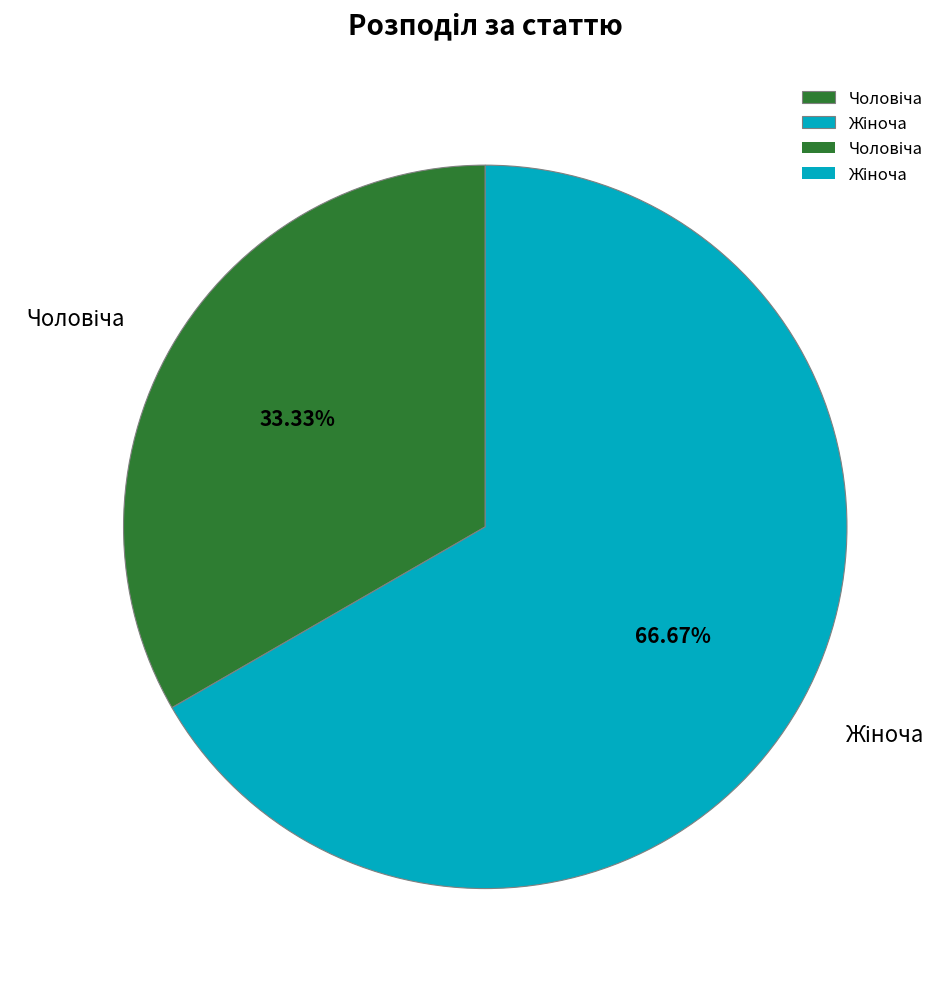

Is there a majority slice in this chart?

Yes